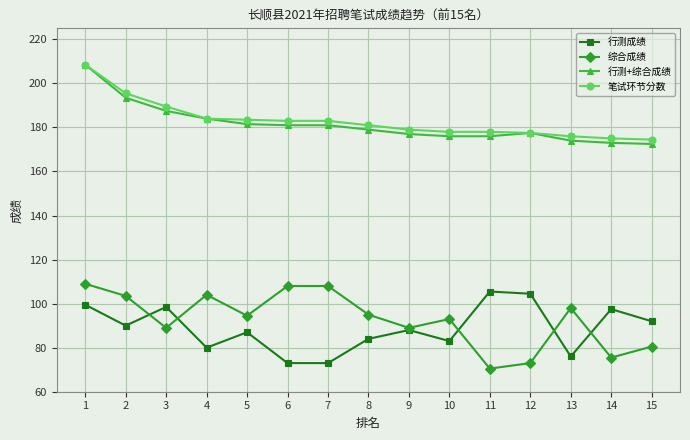

What is the spread (max minus min) of values at 9?

91.0